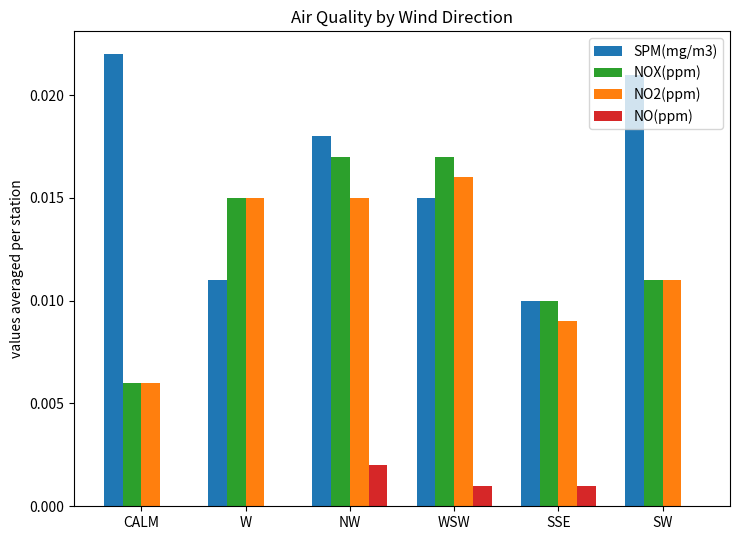

Is the value of SPM(mg/m3) at CALM greater than the value of NO2(ppm) at CALM?

Yes